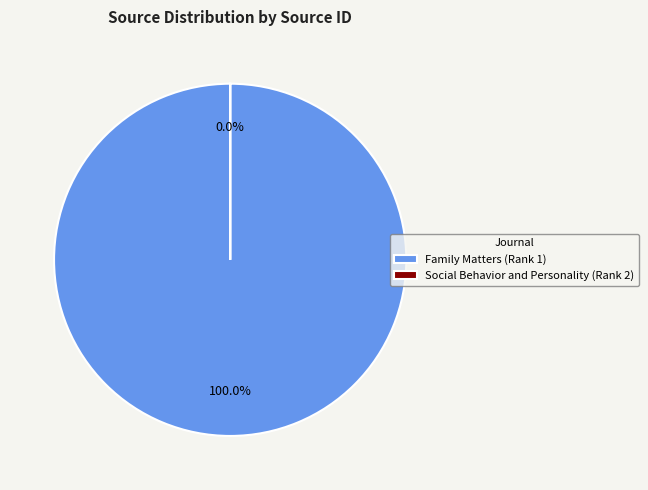

To the nearest percent, what is the combined percentage of Family Matters (Rank 1) and Social Behavior and Personality (Rank 2)?

100%